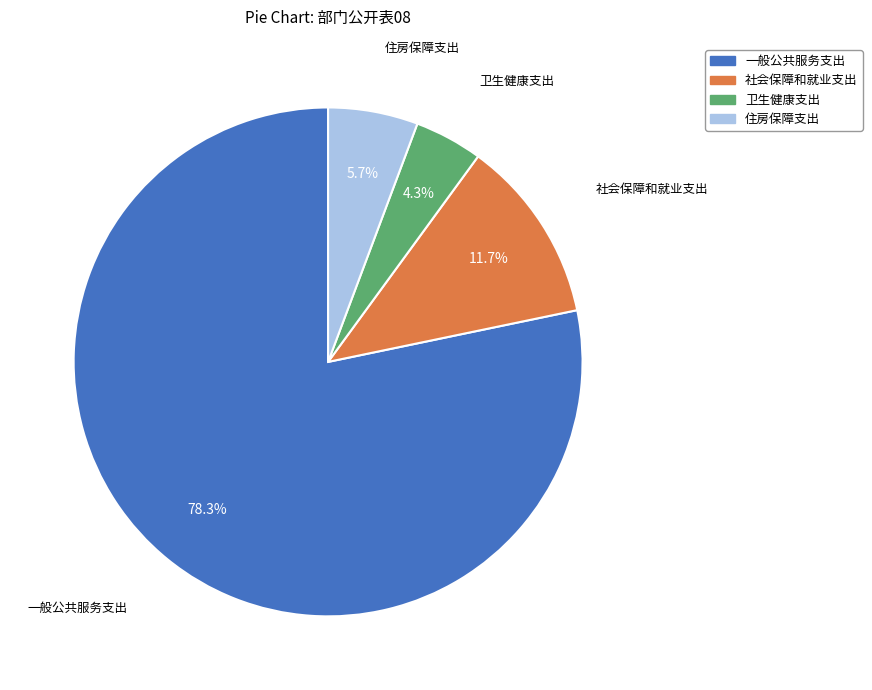

Rank the categories by value from highest to lowest.

一般公共服务支出, 社会保障和就业支出, 住房保障支出, 卫生健康支出